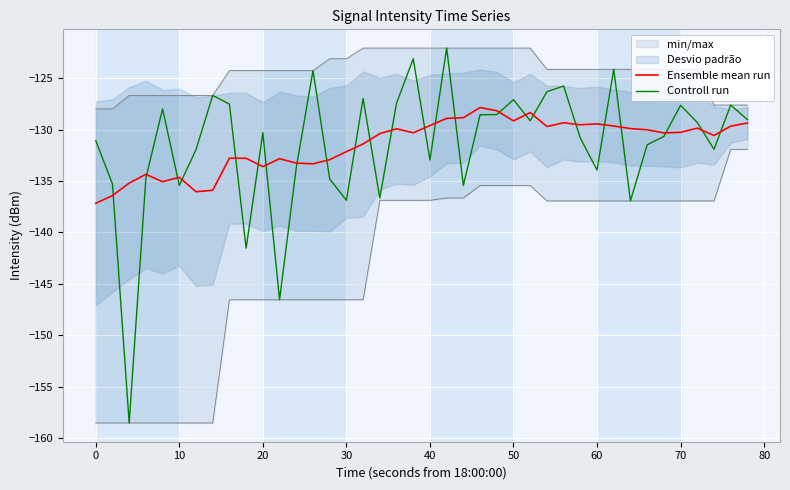

Is it true that Controll run equals -130.3 at 20?

True